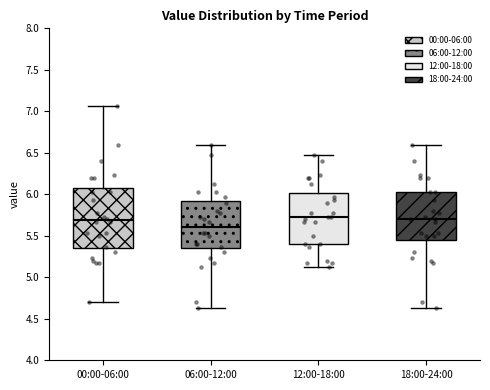

Reading left to right, read every box against the y-axis: the position of its median line, the range the box covers, and the ends of its whiskers. The values are not printed on the chart, so give them approximately, as read against the axis.

00:00-06:00: median 5.70, box 5.35 to 6.05, whiskers 4.70 to 7.05
06:00-12:00: median 5.60, box 5.35 to 5.90, whiskers 4.65 to 6.60
12:00-18:00: median 5.75, box 5.40 to 6.00, whiskers 5.15 to 6.45
18:00-24:00: median 5.70, box 5.45 to 6.05, whiskers 4.65 to 6.60